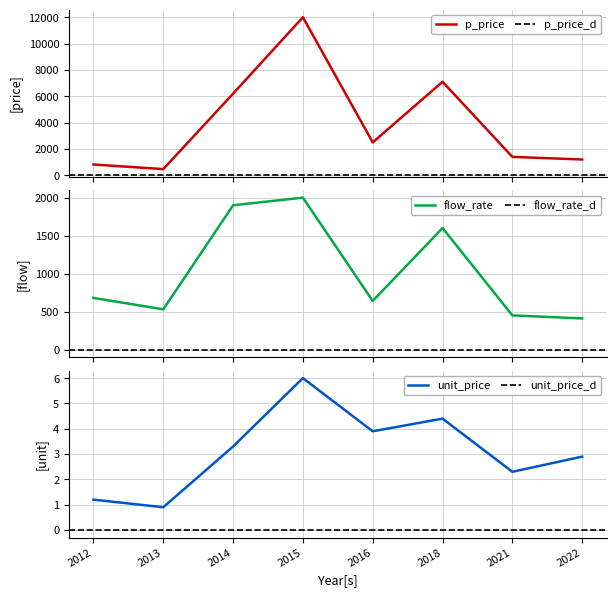

True or false: unit_price and p_price intersect in this chart.

False